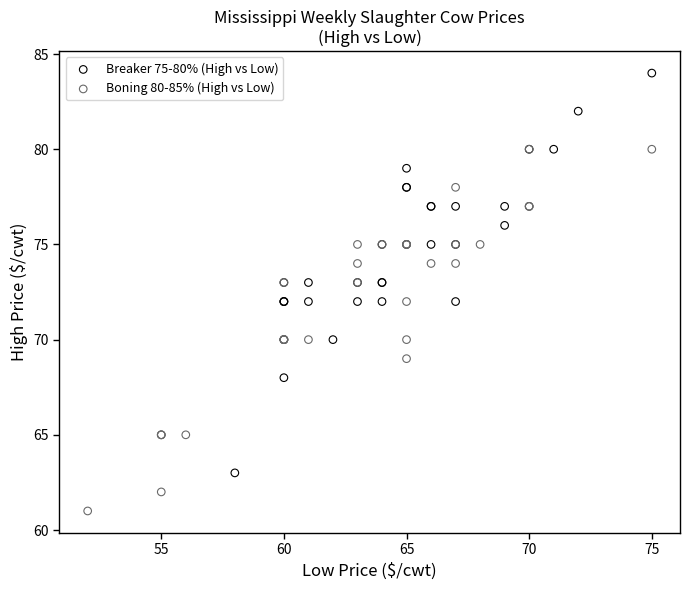

What are all the series names shown in the legend?

Breaker 75-80% (High vs Low), Boning 80-85% (High vs Low)